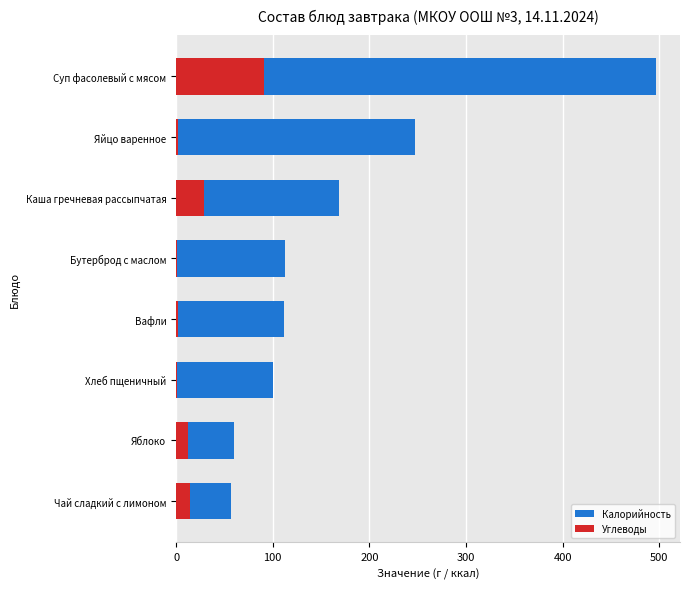

How many groups of bars are there?

8